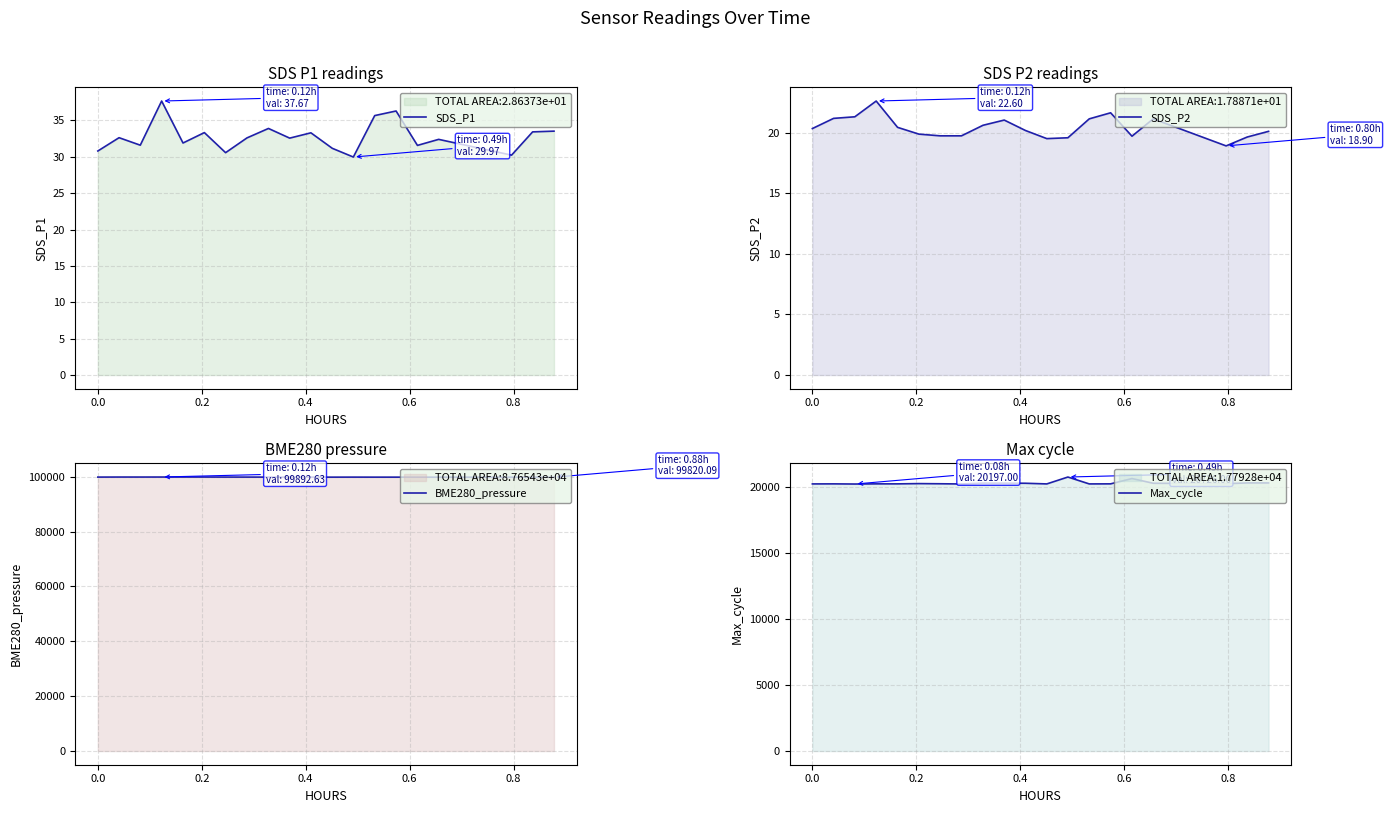

Reading right to left, list all the values displayed in this chart.

SDS_P1: 33.5	33.4	30.2	32.4	31.6	36.3	35.7	30.0	31.2	33.3	32.6	33.9	32.6	30.6	33.3	31.9	37.7	31.6	32.6	30.8
SDS_P2: 20.1	19.6	18.9	21.1	19.7	21.6	21.1	19.6	19.5	20.2	21.0	20.6	19.7	19.7	19.9	20.4	22.6	21.3	21.2	20.3
BME280_pressure: 99820.1	99827.1	99831.1	99838.2	99844.9	99852.5	99851.4	99862.0	99850.4	99863.9	99859.6	99865.6	99869.5	99877.8	99889.0	99889.9	99892.6	99886.2	99888.8	99870.9
Max_cycle: 20279.0	20280.0	20224.0	20255.0	20612.0	20210.0	20205.0	20726.0	20205.0	20255.0	20263.0	20265.0	20201.0	20217.0	20229.0	20209.0	20209.0	20197.0	20209.0	20205.0